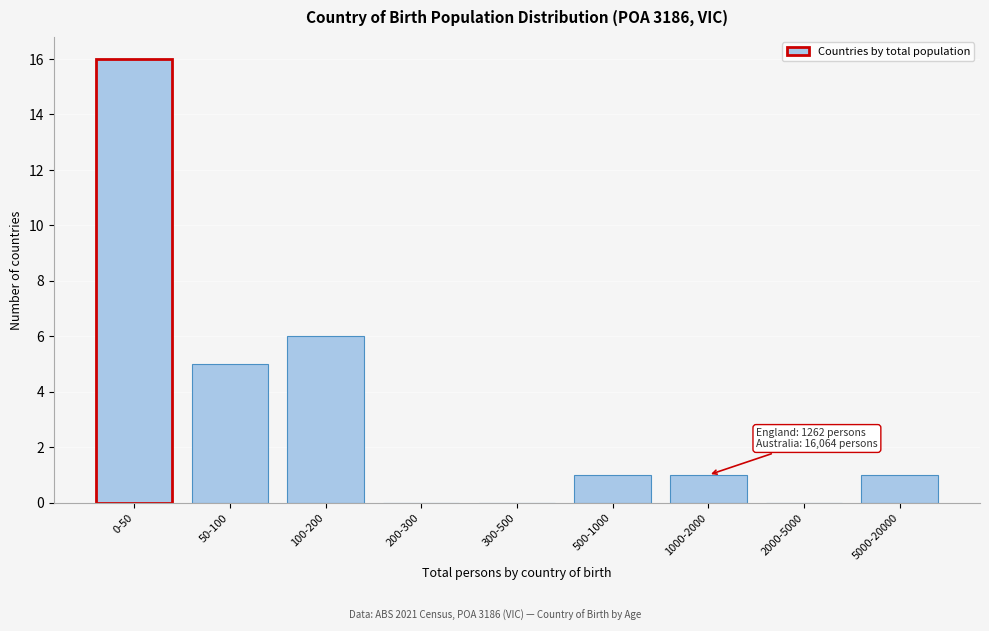

Reading right to left, list all the values displayed in this chart.

5000-20000=1	2000-5000=0	1000-2000=1	500-1000=1	300-500=0	200-300=0	100-200=6	50-100=5	0-50=16